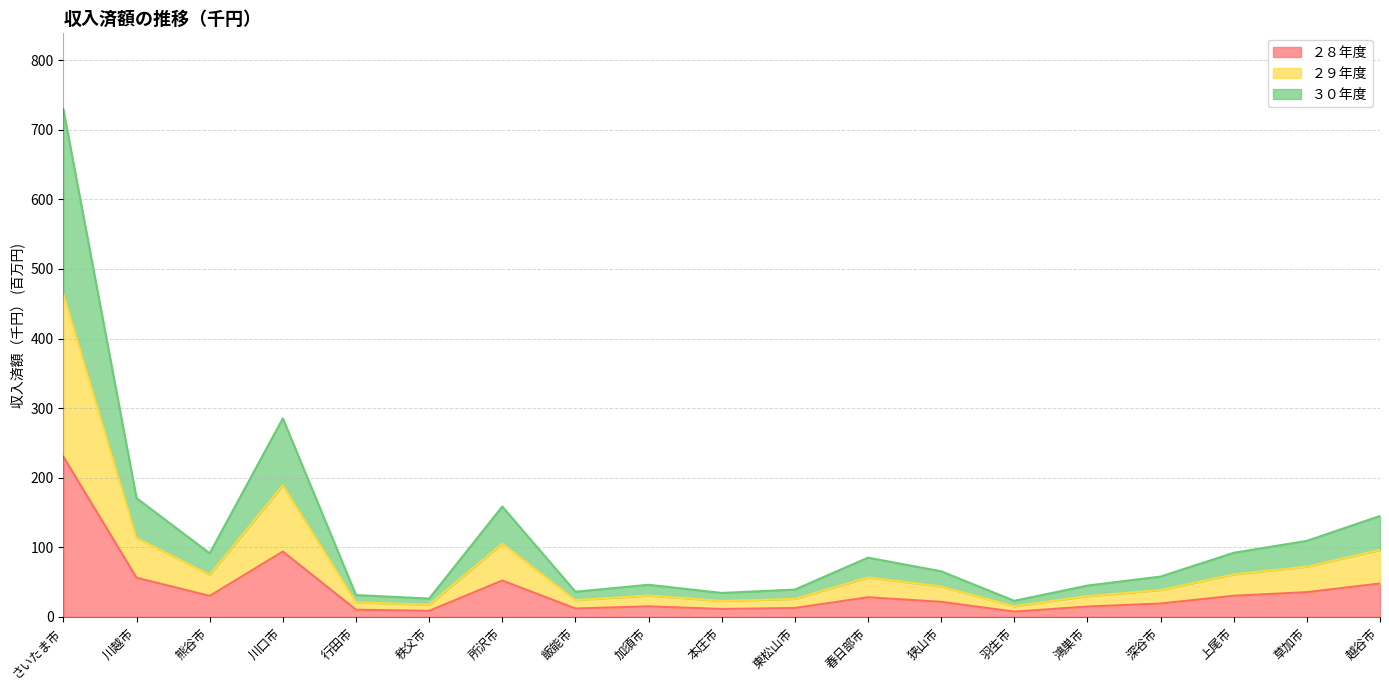

Which category has the lowest value across all series?

羽生市